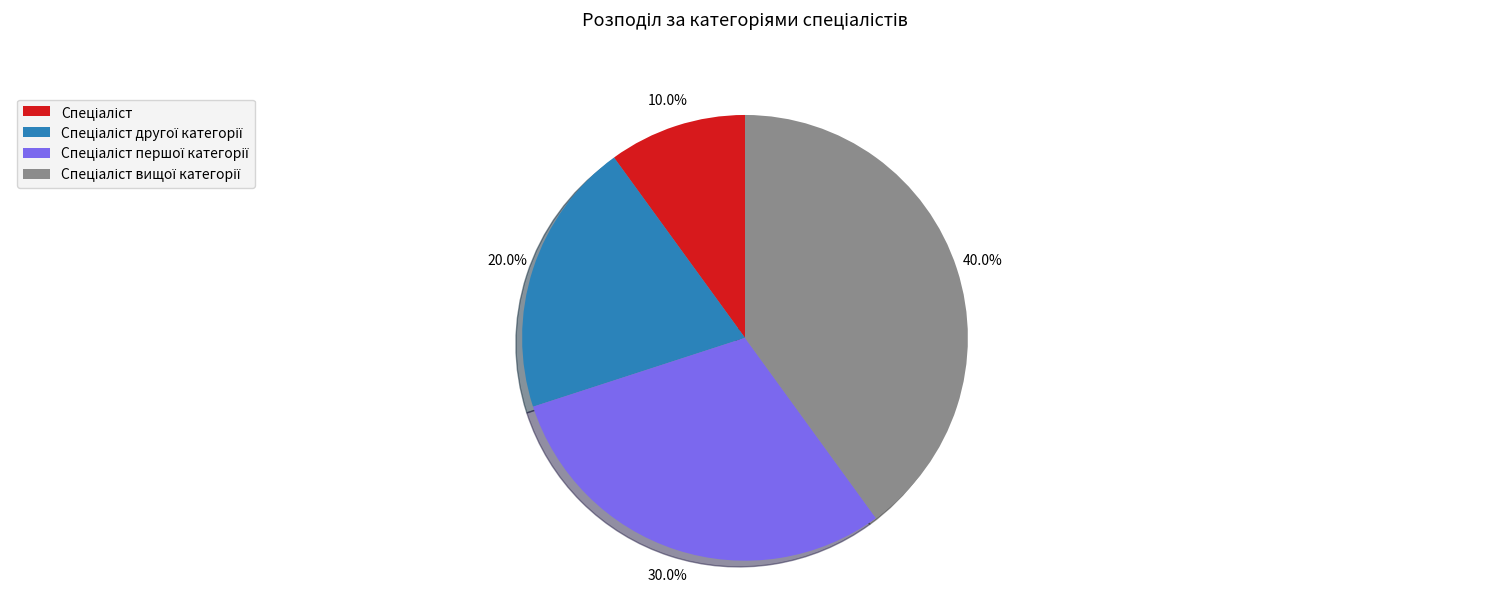

Does any single category account for the majority?

No